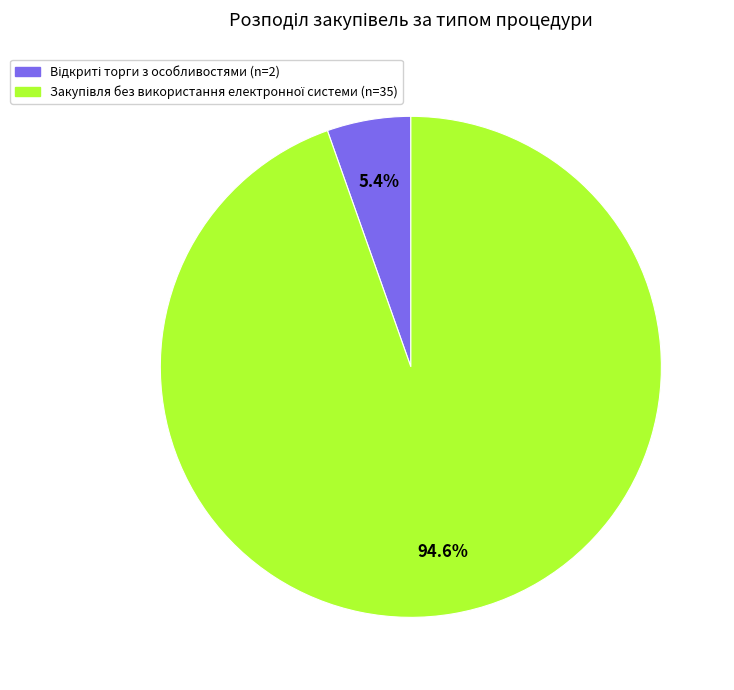

Is there a majority slice in this chart?

Yes